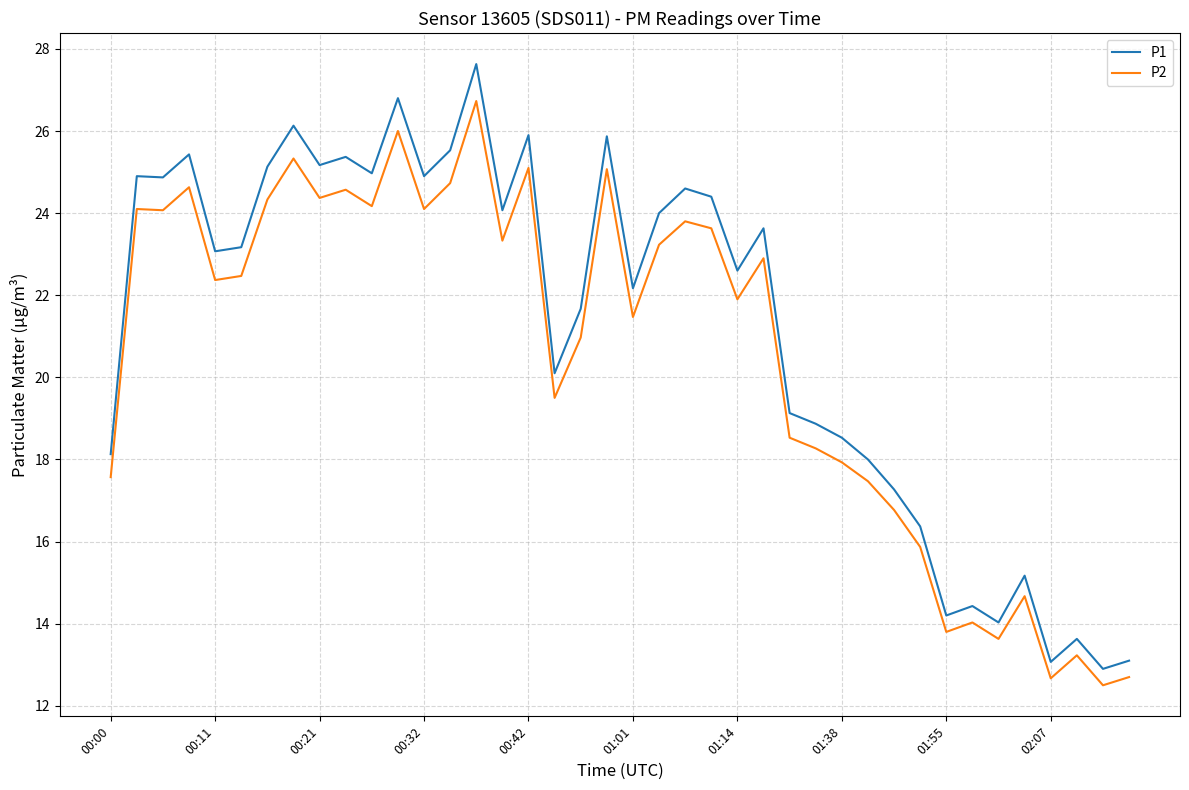

Which series has the largest total across all categories?

P1